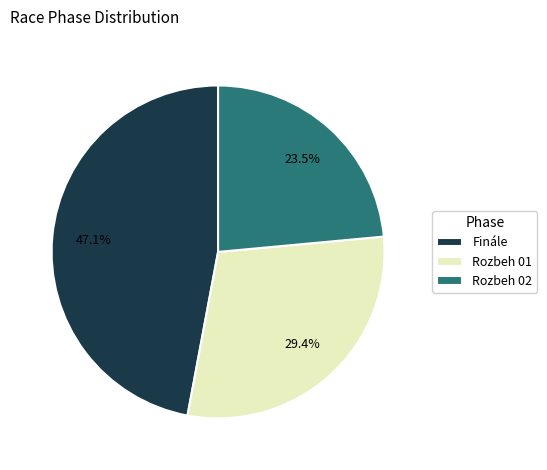

Does Finále account for over 50% of the chart?

No